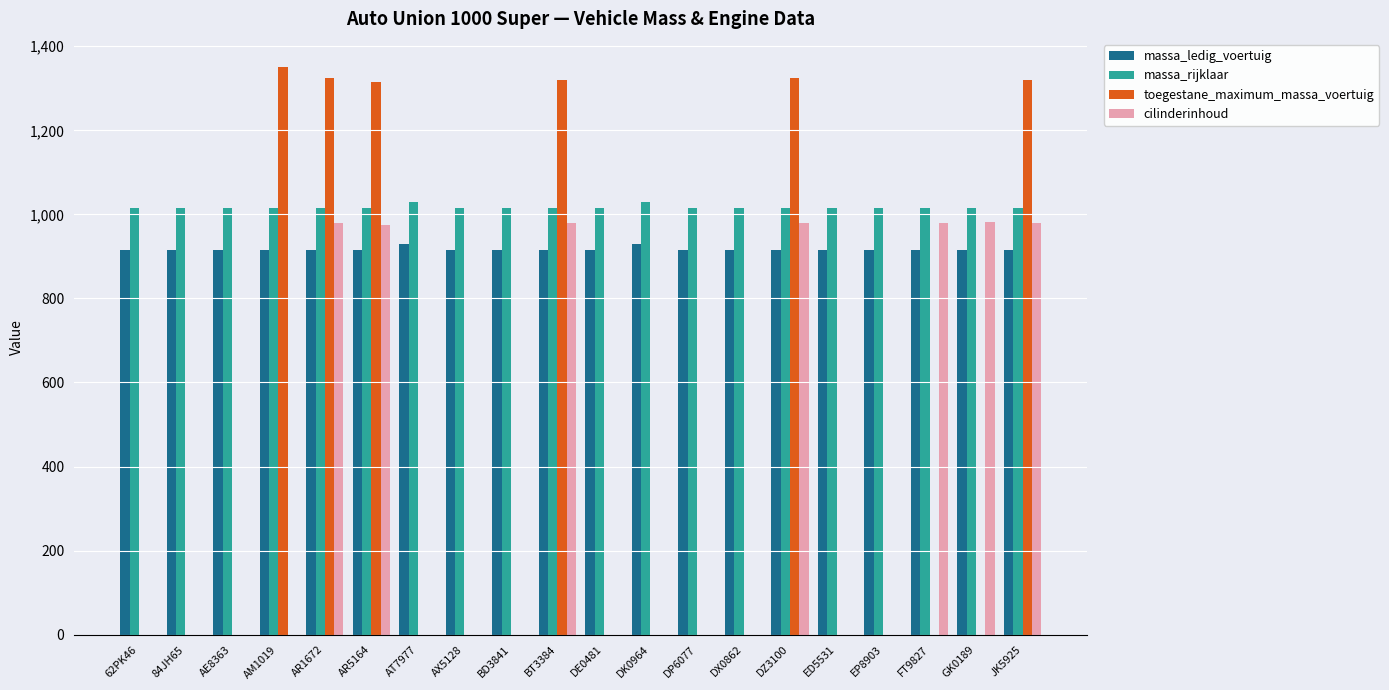

What is the sum of the toegestane_maximum_massa_voertuig values at GK0189 and JK5925?

1320